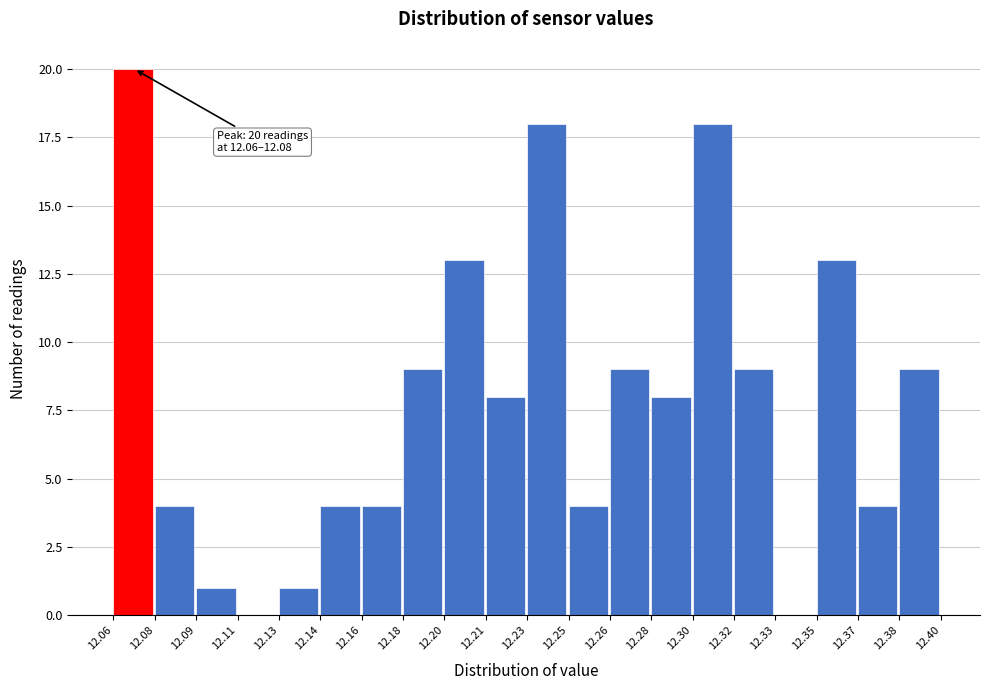

Reading right to left, transcribe all the data shown in this chart.

12.38=9	12.37=4	12.35=13	12.33=0	12.32=9	12.30=18	12.28=8	12.26=9	12.25=4	12.23=18	12.21=8	12.20=13	12.18=9	12.16=4	12.14=4	12.13=1	12.11=0	12.09=1	12.08=4	12.06=20